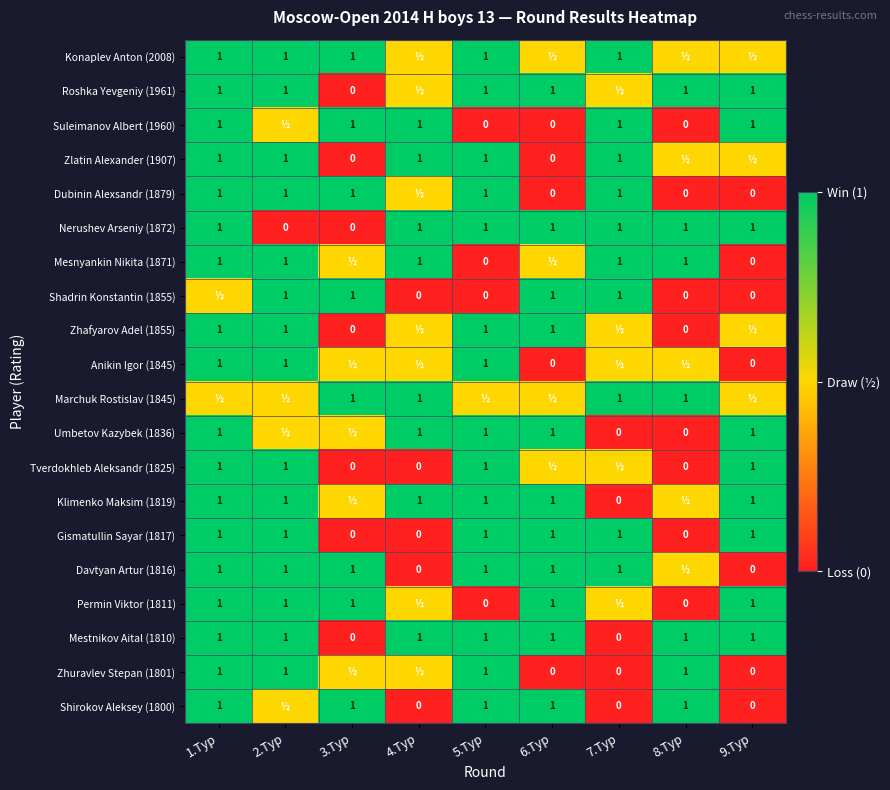

What is the sum of the Dubinin Alexsandr (1879) values at 7.Тур and 6.Тур?

1.0